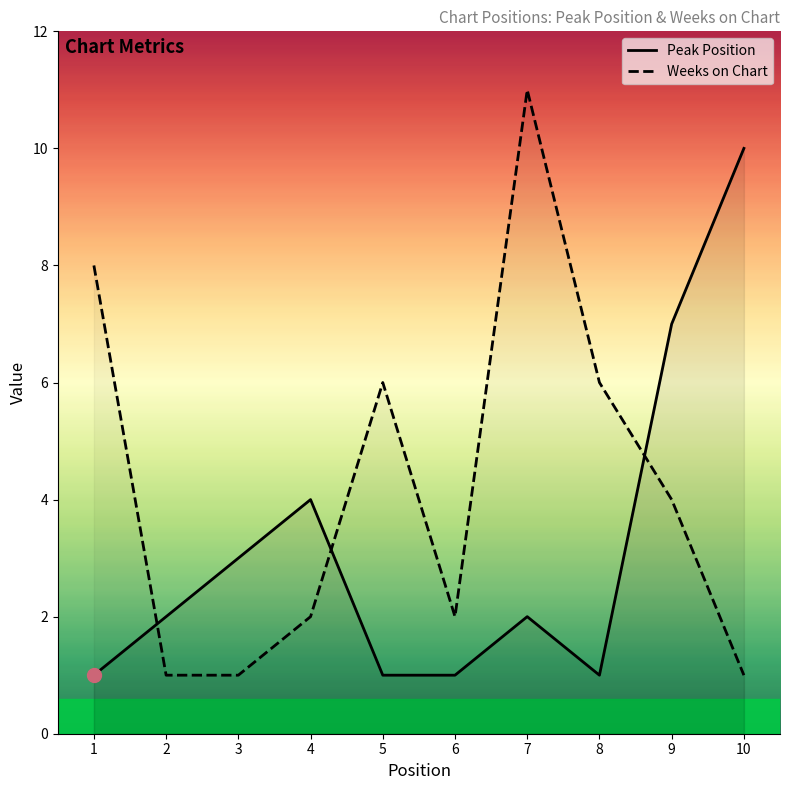

True or false: Weeks on Chart and Peak Position intersect in this chart.

True